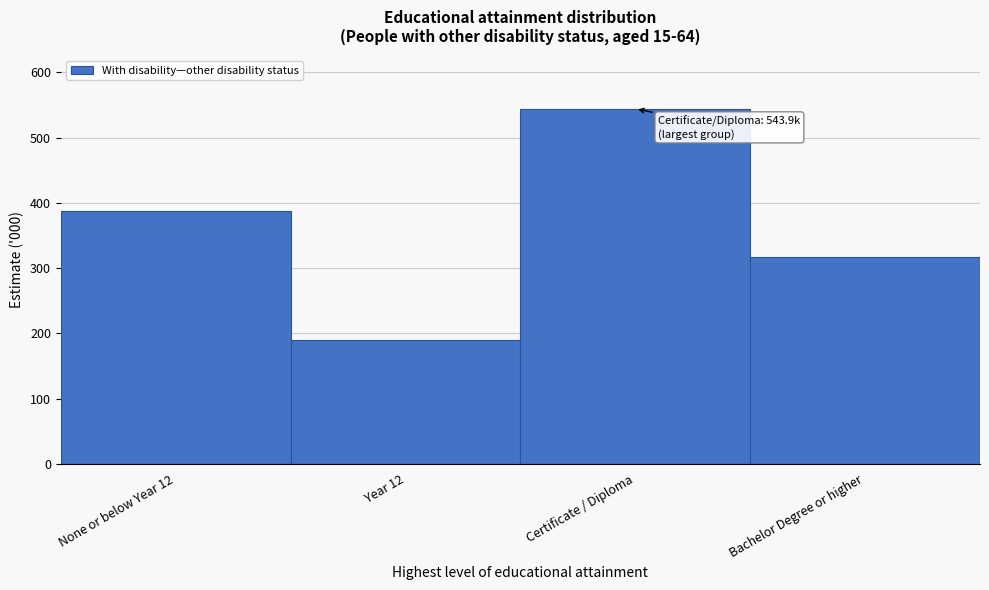

Reading left to right, what are all the values shown in this chart?

387.8	190.4	543.9	316.7